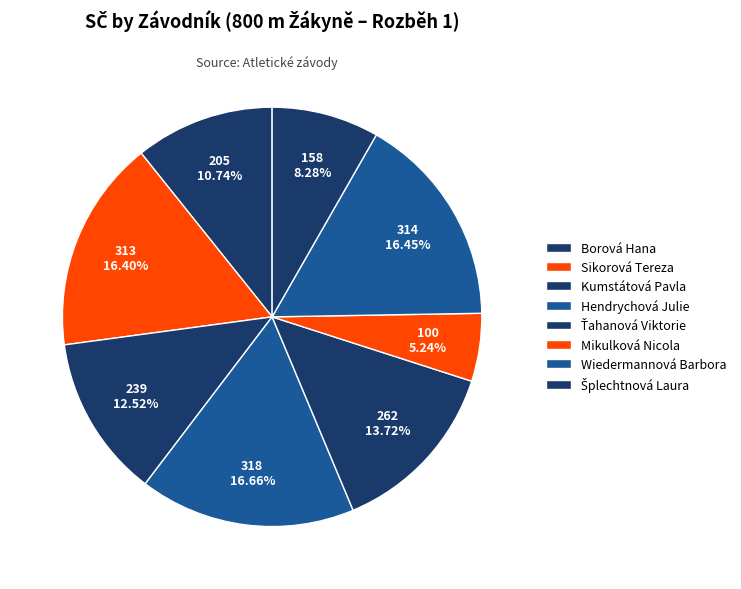

Which slice is the largest?

Hendrychová Julie